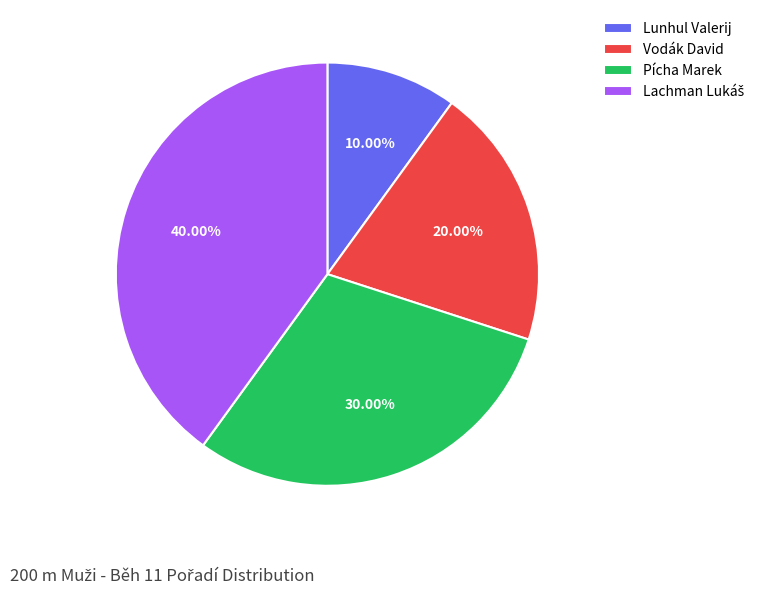

Is it true that Vodák David is 8% of the pie?

False